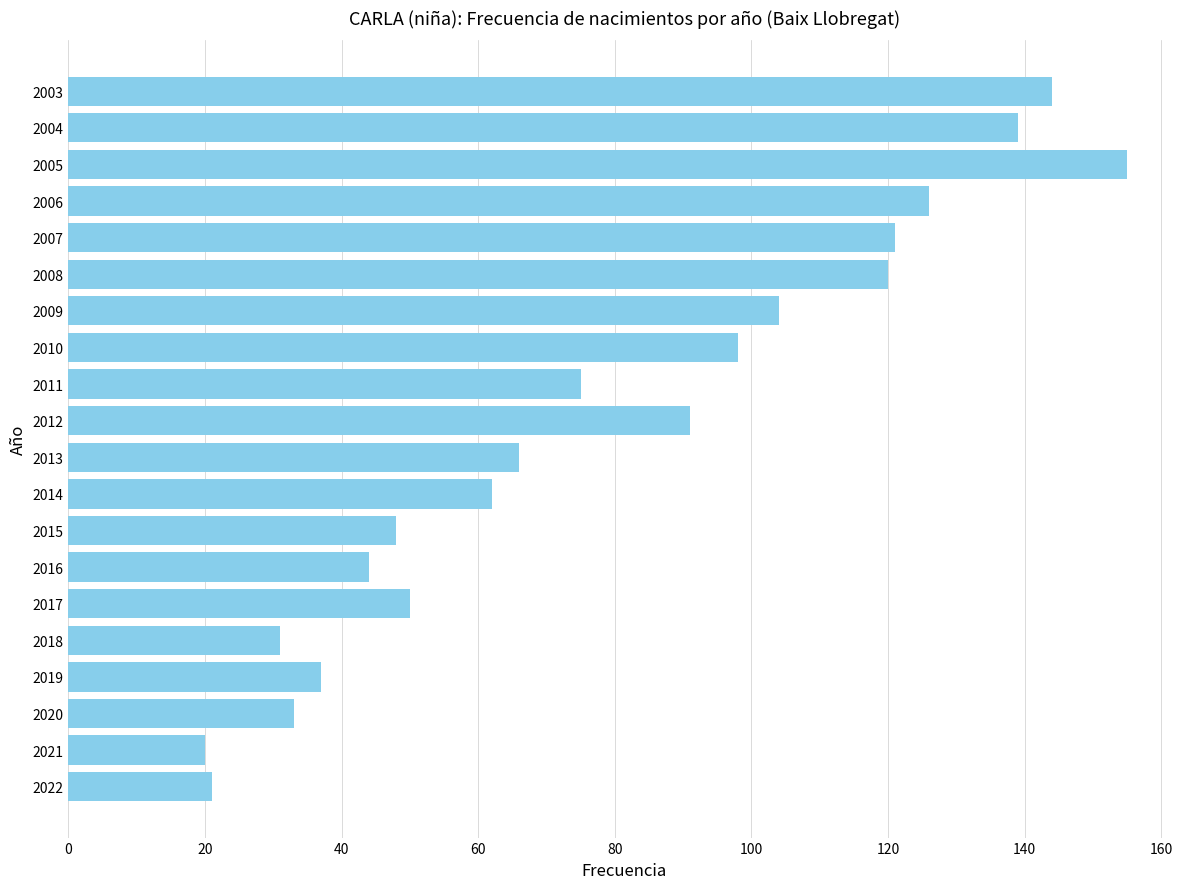

What is the sum of all values?

1585